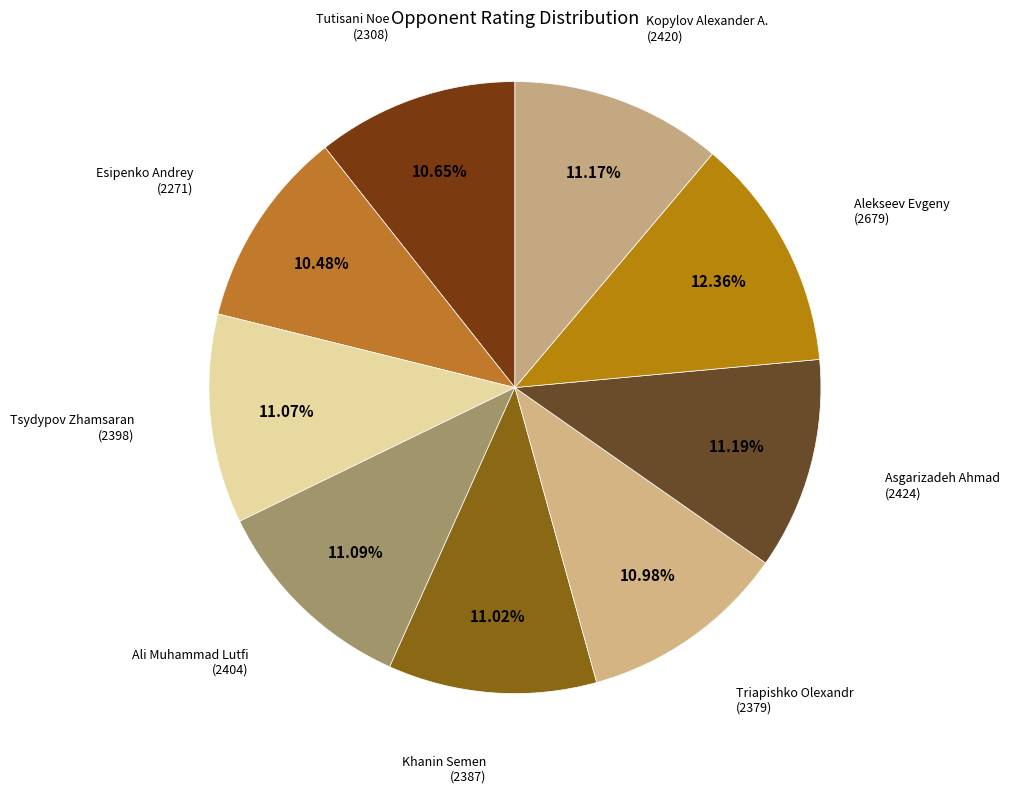

Which category has the smallest portion of the pie?

Esipenko Andrey (2271)